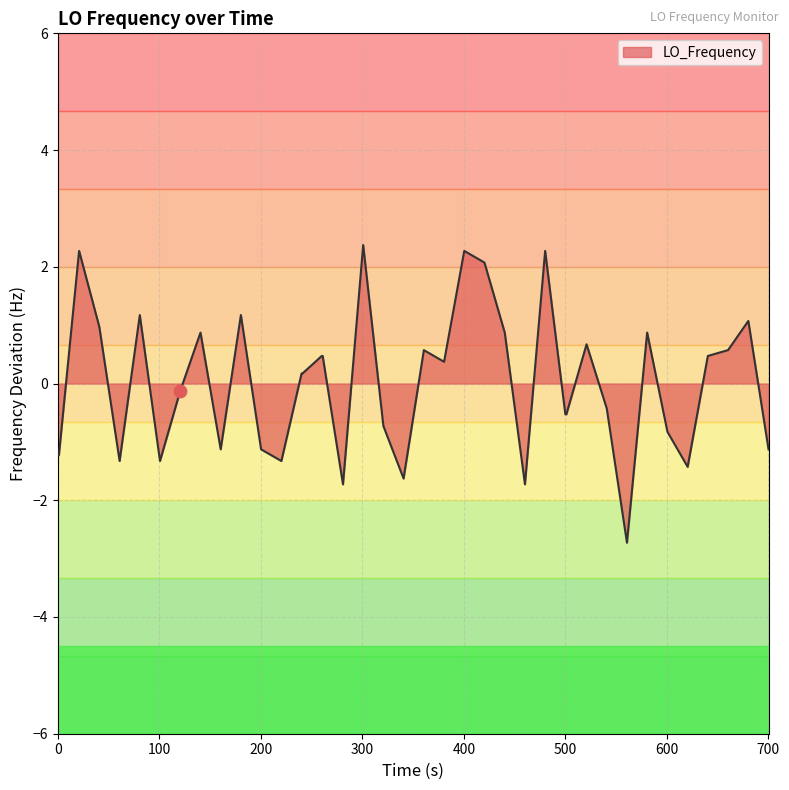

What is the difference between the maximum and minimum values?

5.1